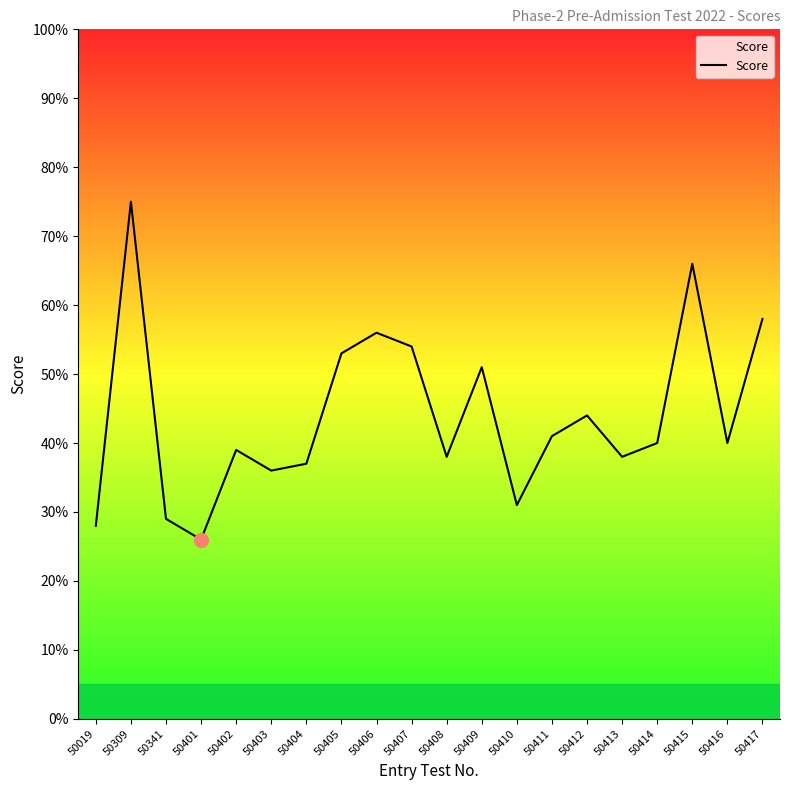

At which category does the data reach its first local valley?

50401